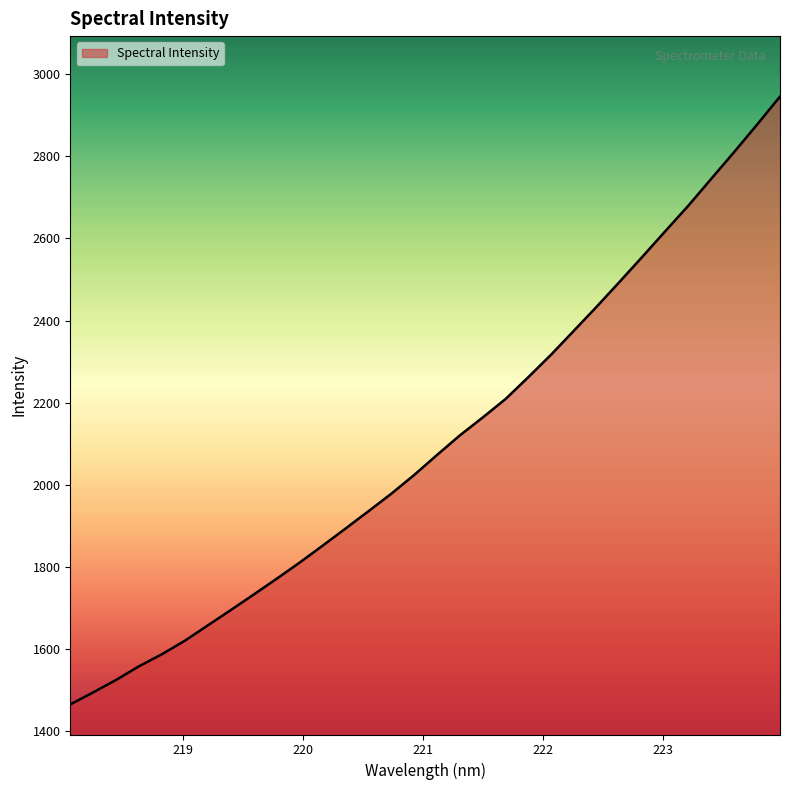

Does the chart have visible grid lines?

No